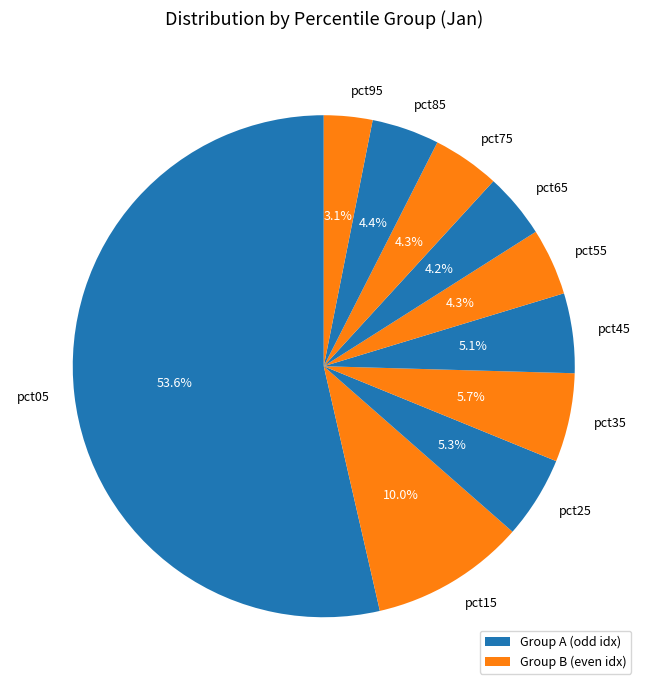

How many slices are in this pie chart?

10